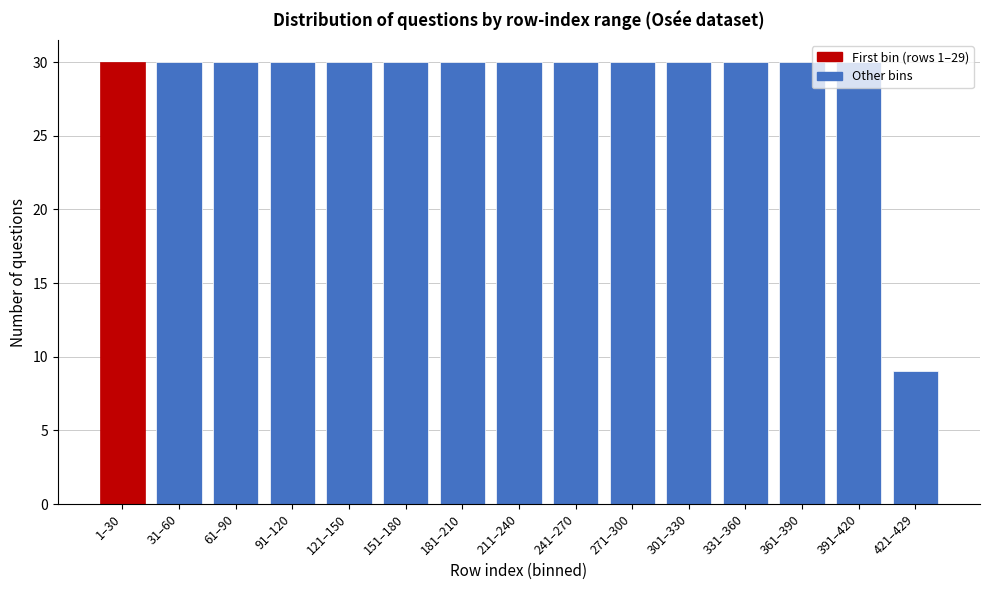

Which category has the lowest value across all series?

421–429